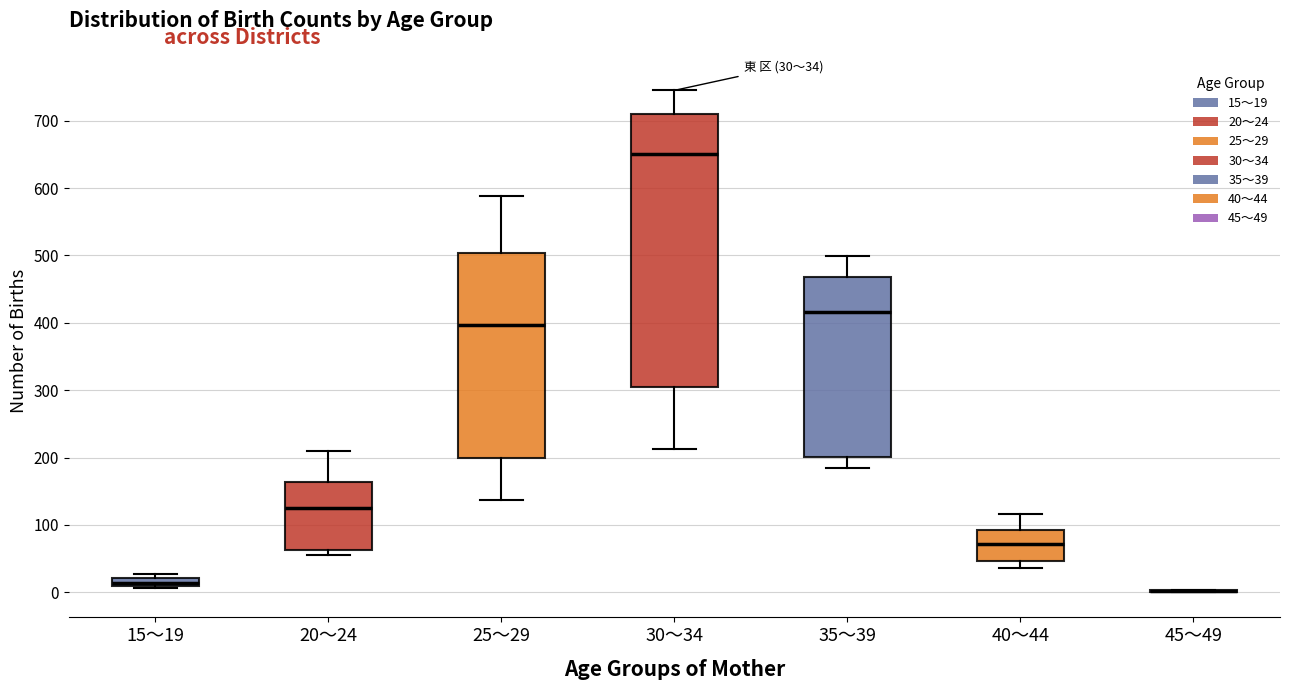

Which box is the tallest, from its lower edge to its upper edge?

30～34